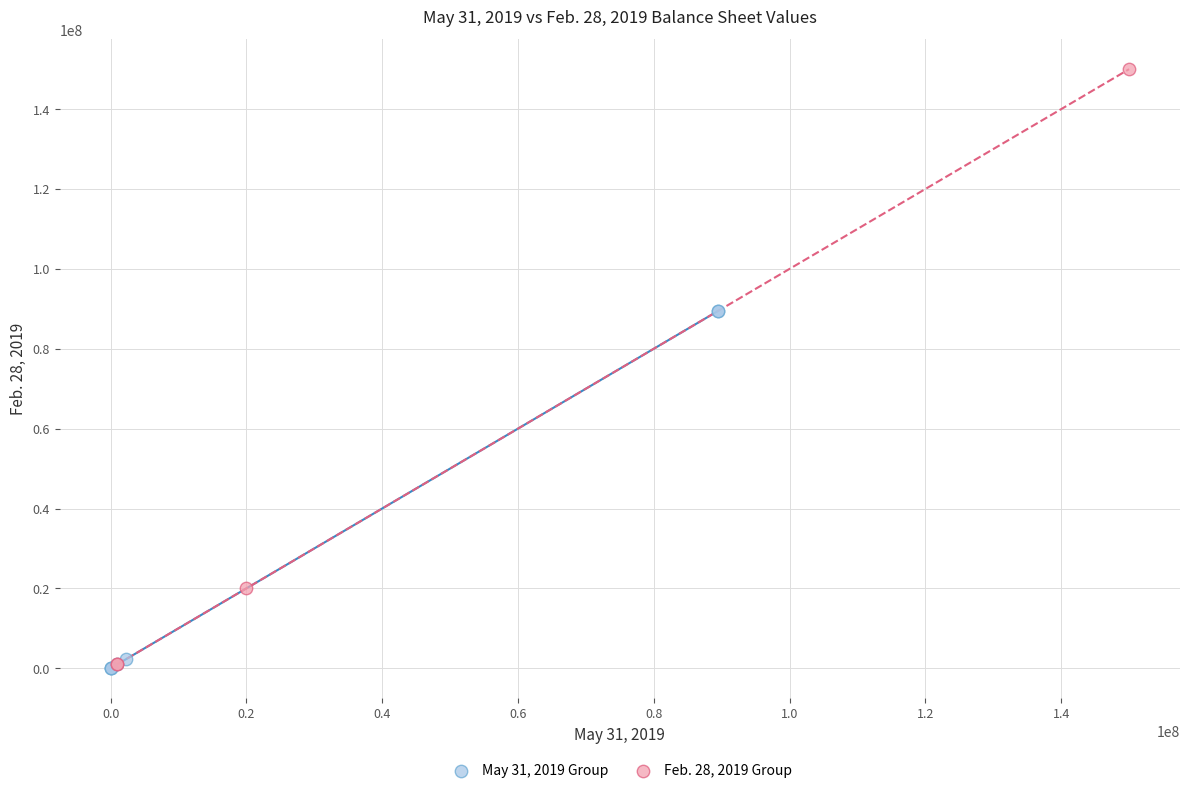

What are all the series names shown in the legend?

May 31, 2019 Group, Feb. 28, 2019 Group